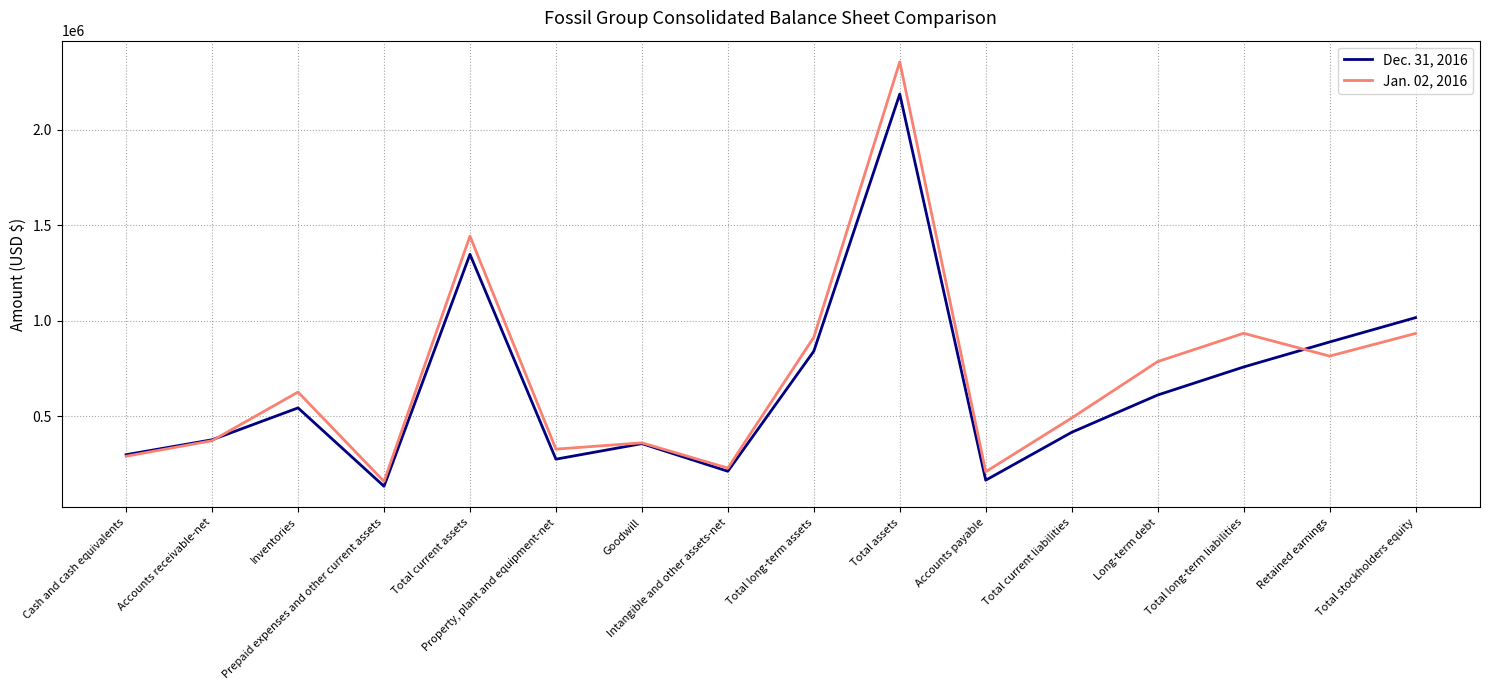

Which series has the widest spread of values?

Jan. 02, 2016